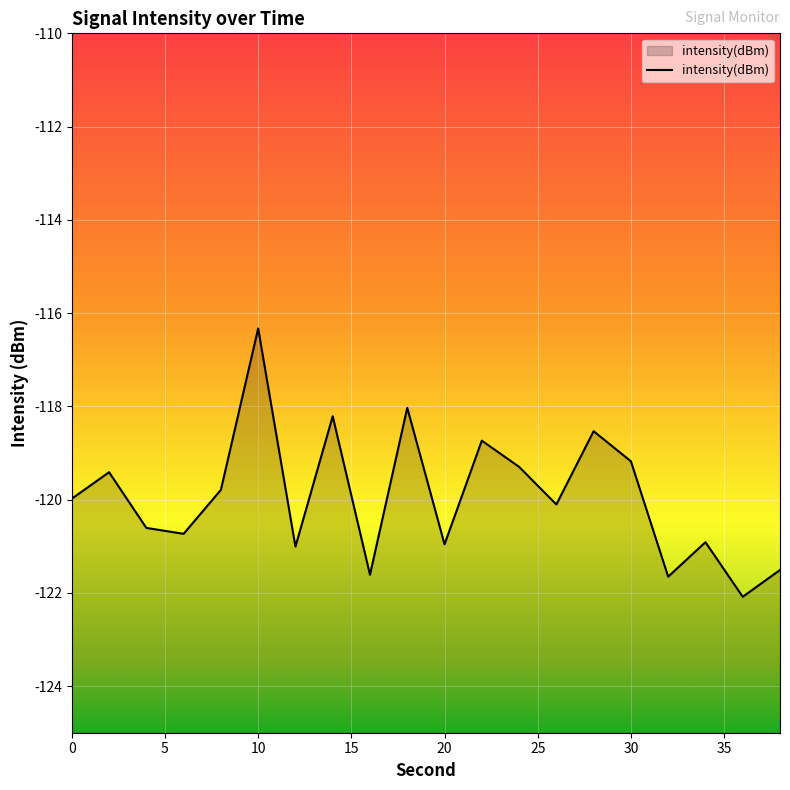

Reading left to right, extract all data points from this chart.

-120.0	-119.4	-120.6	-120.7	-119.8	-116.3	-121.0	-118.2	-121.6	-118.0	-121.0	-118.7	-119.3	-120.1	-118.5	-119.2	-121.7	-120.9	-122.1	-121.5